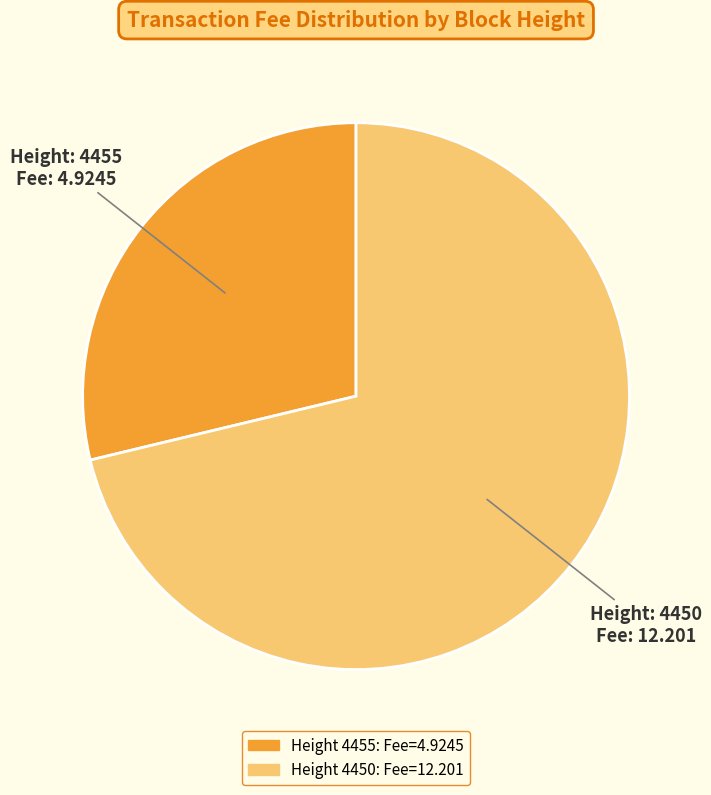

Is there any slice that represents more than half of the pie?

Yes